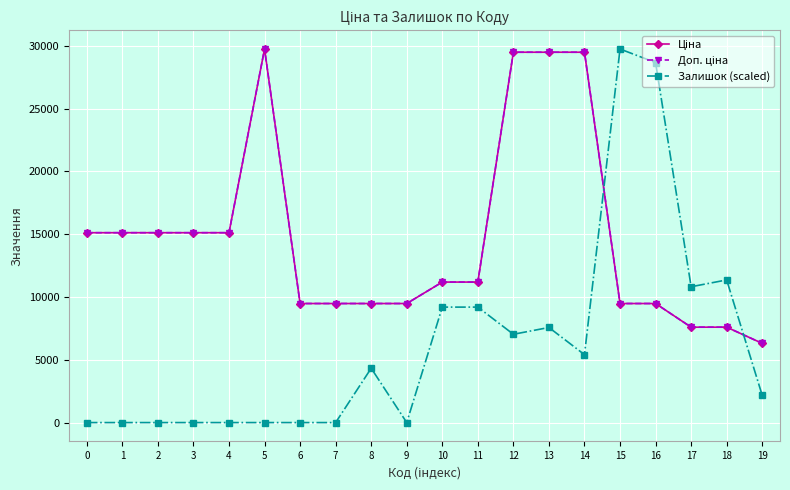

Is this an area chart (filled region under the line)?

No